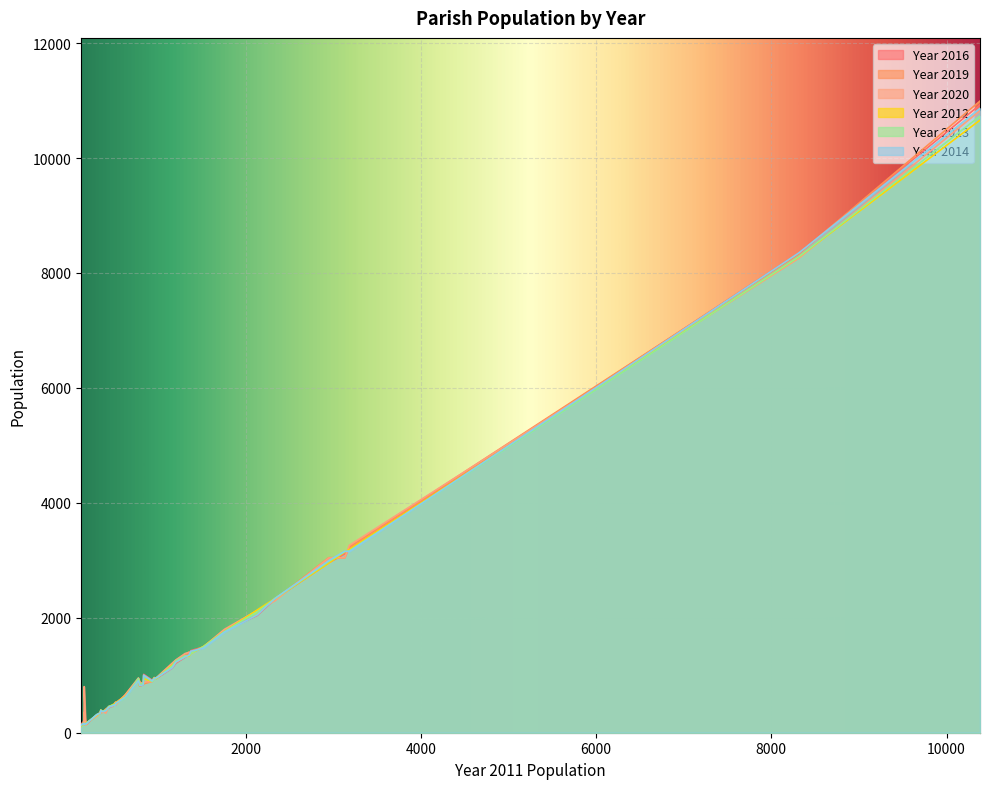

How many data points does each series have?

40